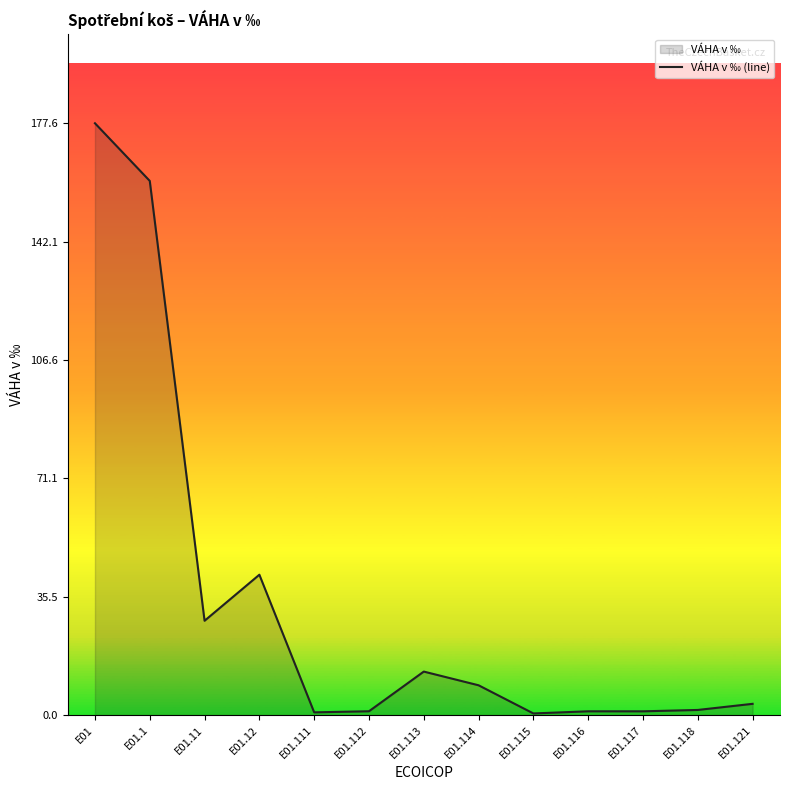

What is the sum of the values at E01.1 and E01.12?

202.5